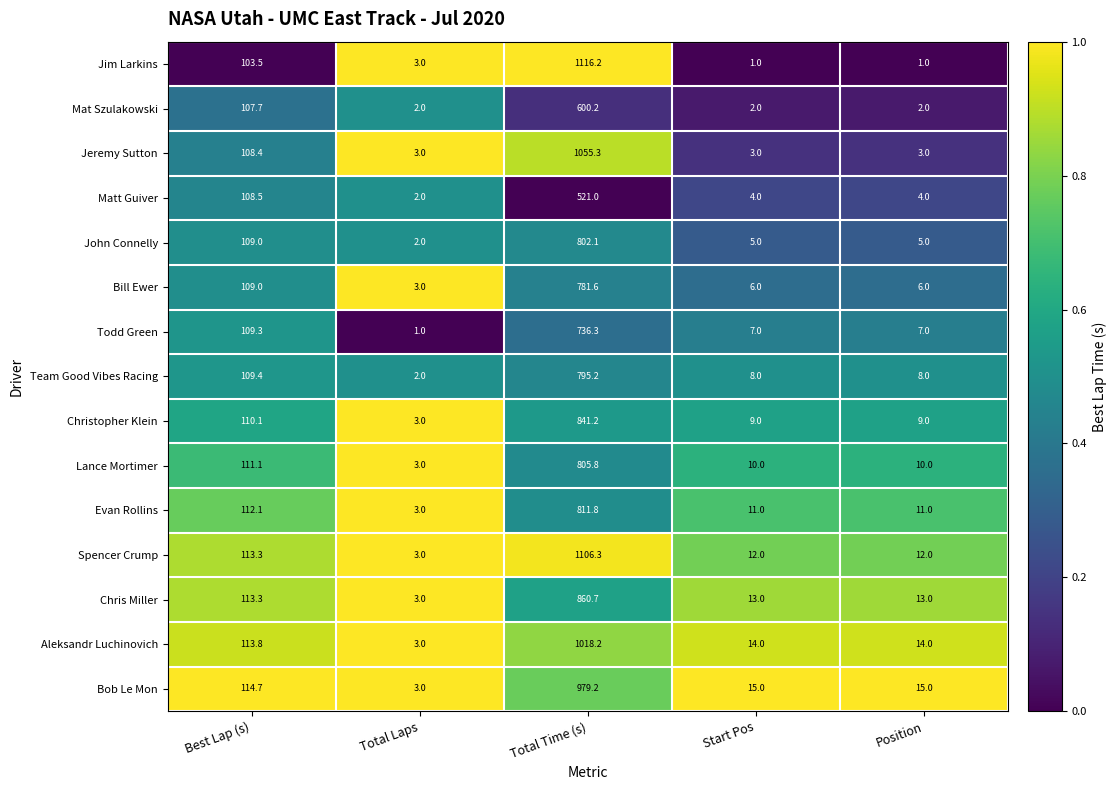

Which series has the largest range (max minus min)?

Jim Larkins